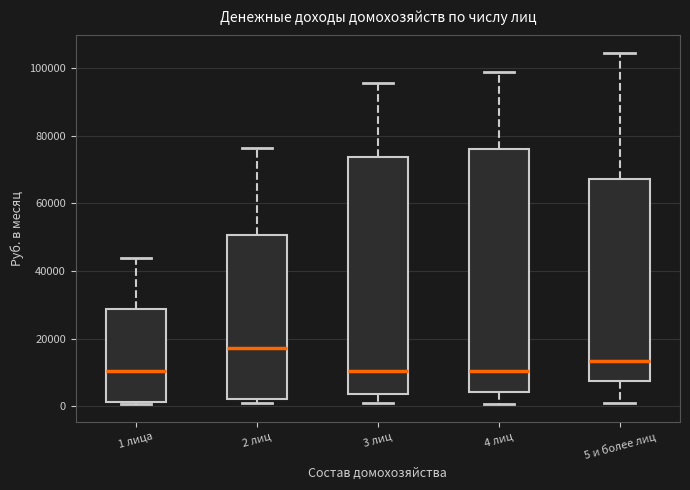

Reading left to right, transcribe this box plot: for each box, give where its median line is, the range the box spans, and where its two whiskers end, as read against the y-axis. The values are not printed on the chart, so give them approximately, as read against the axis.

1 лица: median 10000, box 2000 to 28000, whiskers 0 to 44000
2 лиц: median 18000, box 2000 to 50000, whiskers 0 to 76000
3 лиц: median 10000, box 4000 to 74000, whiskers 0 to 96000
4 лиц: median 10000, box 4000 to 76000, whiskers 0 to 98000
5 и более лиц: median 14000, box 8000 to 68000, whiskers 0 to 104000